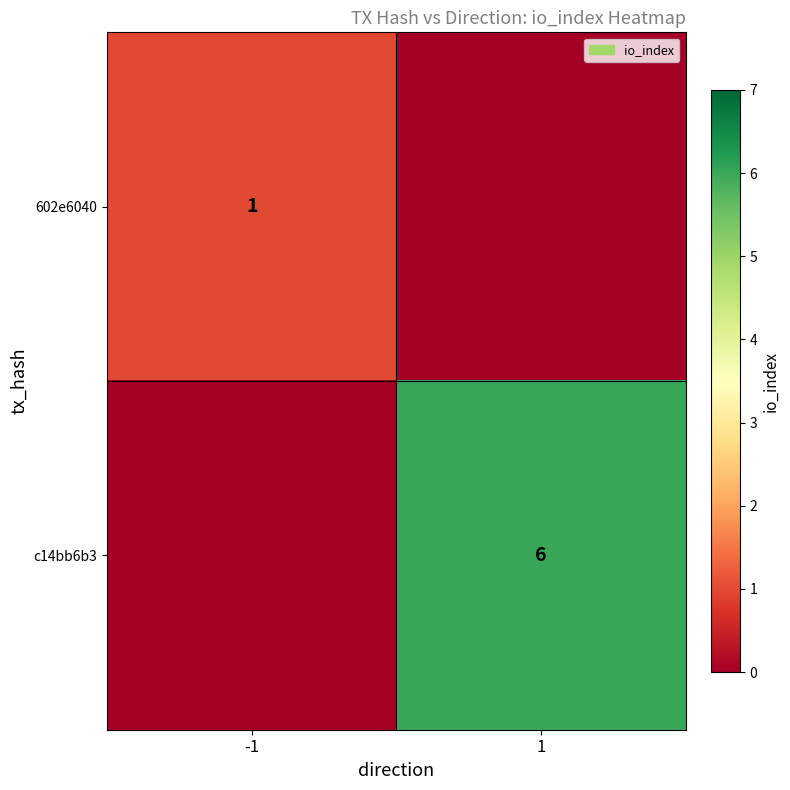

Rank the categories by c14bb6b3 value from highest to lowest.

1, -1